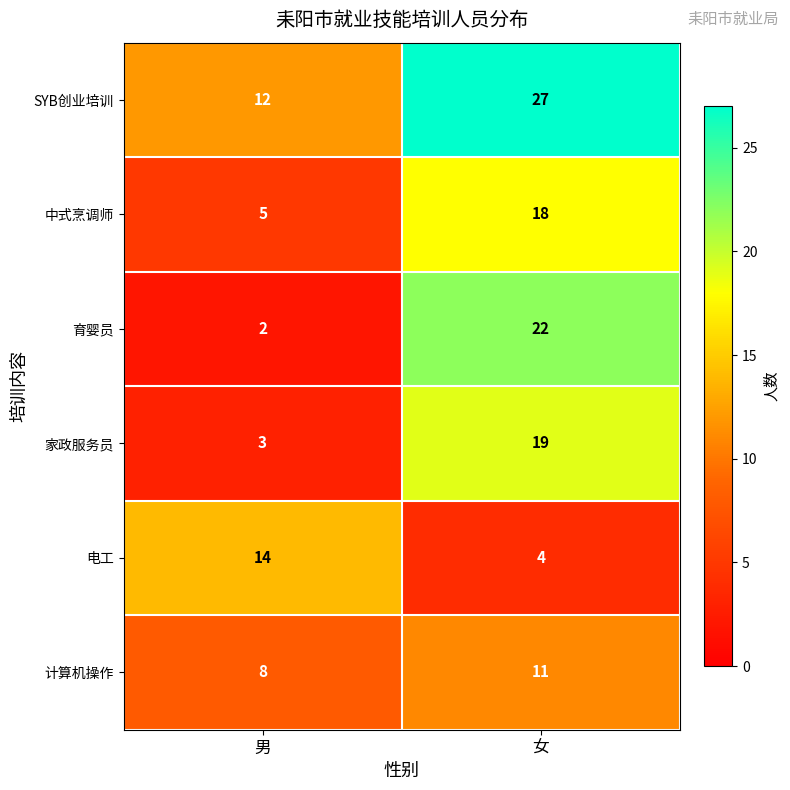

Rank the series at 男 from highest to lowest value.

电工, SYB创业培训, 计算机操作, 中式烹调师, 家政服务员, 育婴员